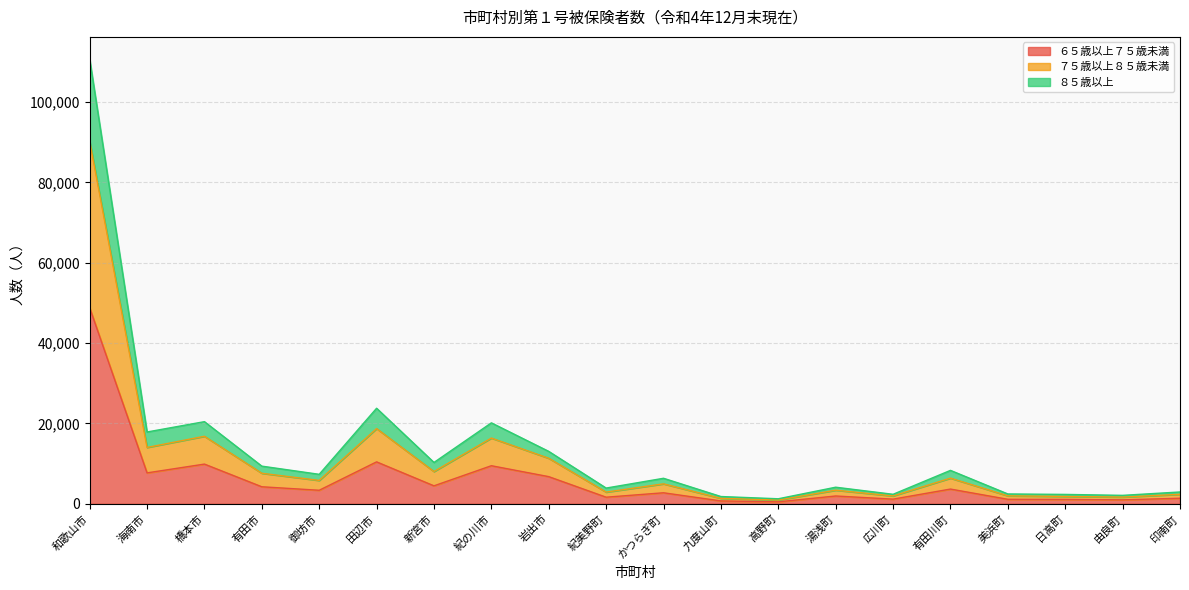

True or false: ６５歳以上７５歳未満 has a value of 10433 at 田辺市.

True